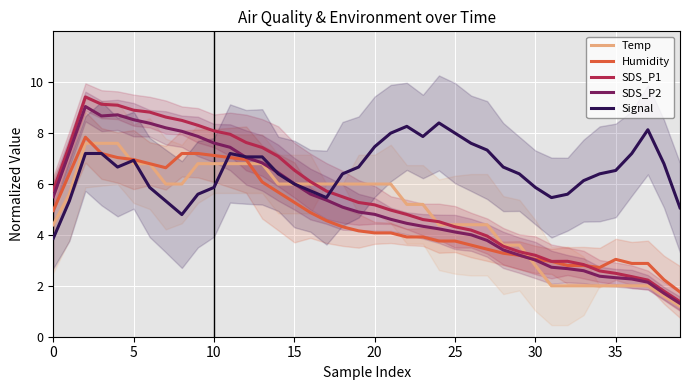

What is the difference between the highest and lowest values at 16?

1.2